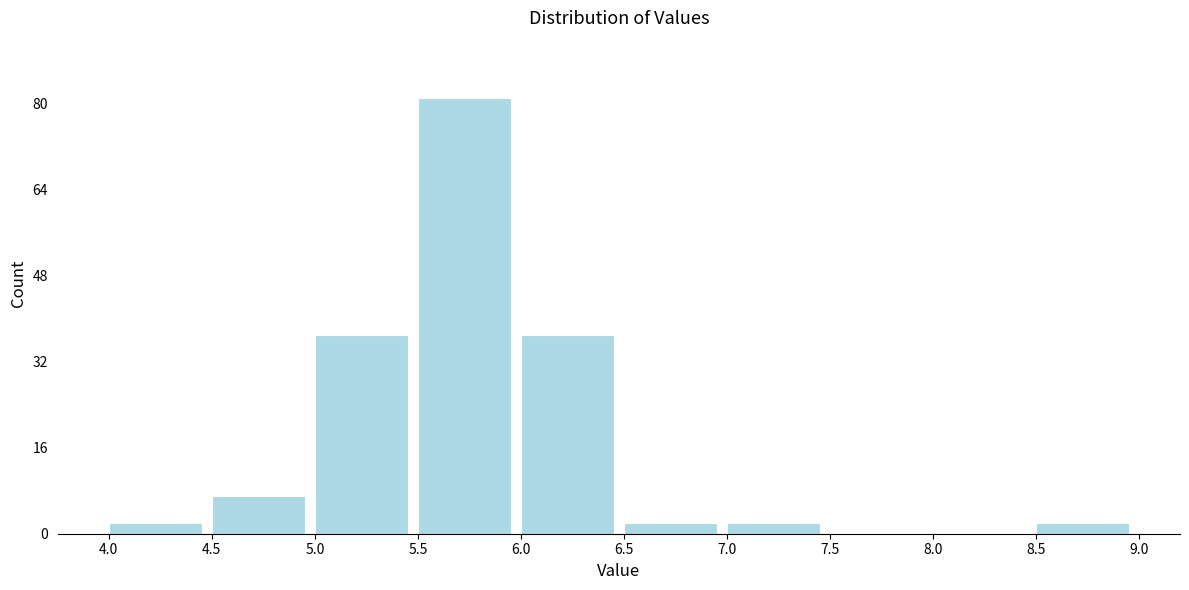

Reading left to right, list every bar in this chart as the range it spans on the x-axis followed by its height. The values are not printed on the chart, so give them approximately, as read against the axis.

4.0 to 4.5: 2
4.5 to 5.0: 8
5.0 to 5.5: 38
5.5 to 6.0: 82
6.0 to 6.5: 38
6.5 to 7.0: 2
7.0 to 7.5: 2
7.5 to 8.0: 0
8.0 to 8.5: 0
8.5 to 9.0: 2